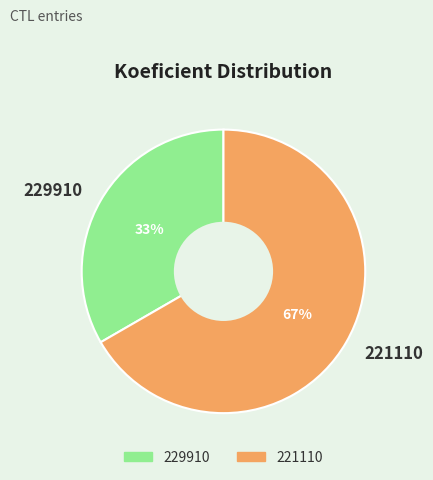

Do 221110 and 229910 together represent more than half of the pie?

Yes